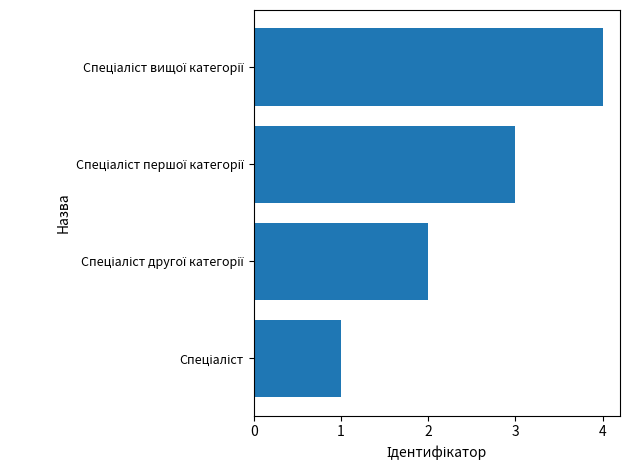

What is the maximum value shown in the chart?

4